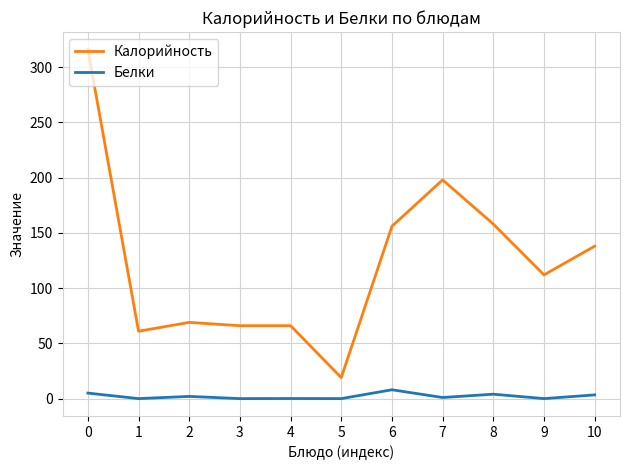

Which series has the widest spread of values?

Калорийность